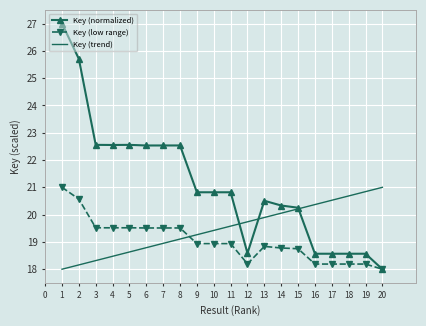

What is the lowest value of the Key (normalized) series?

18.0